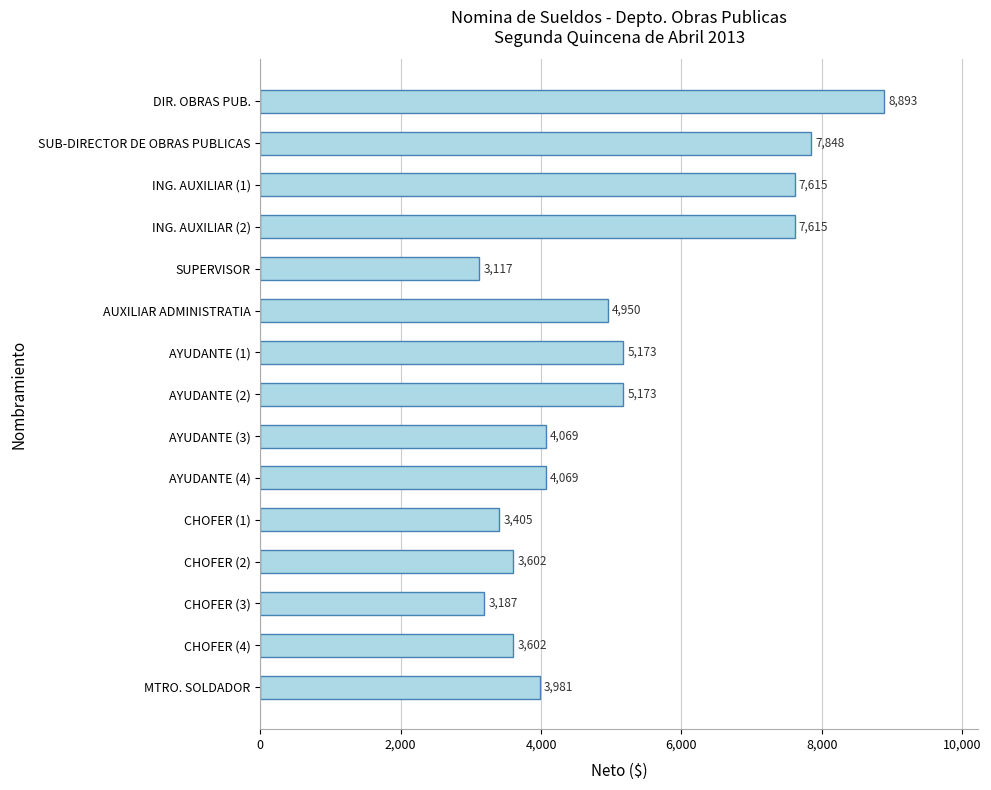

Is it true that the value at DIR. OBRAS PUB. is 5983?

False